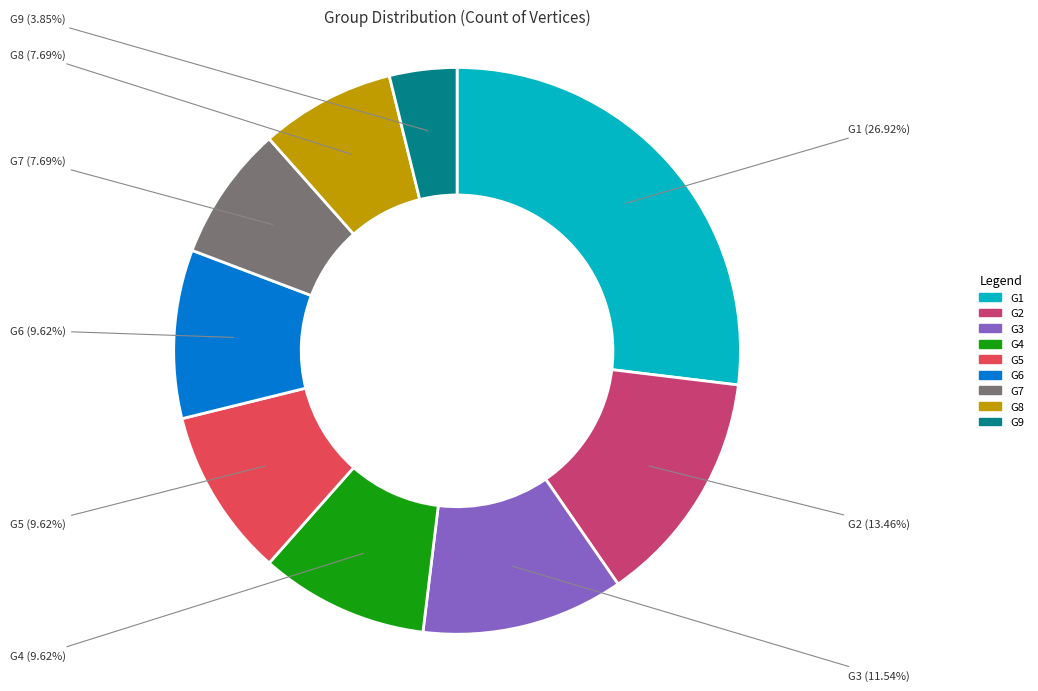

To the nearest percent, what is the combined percentage of G9 and G8?

12%